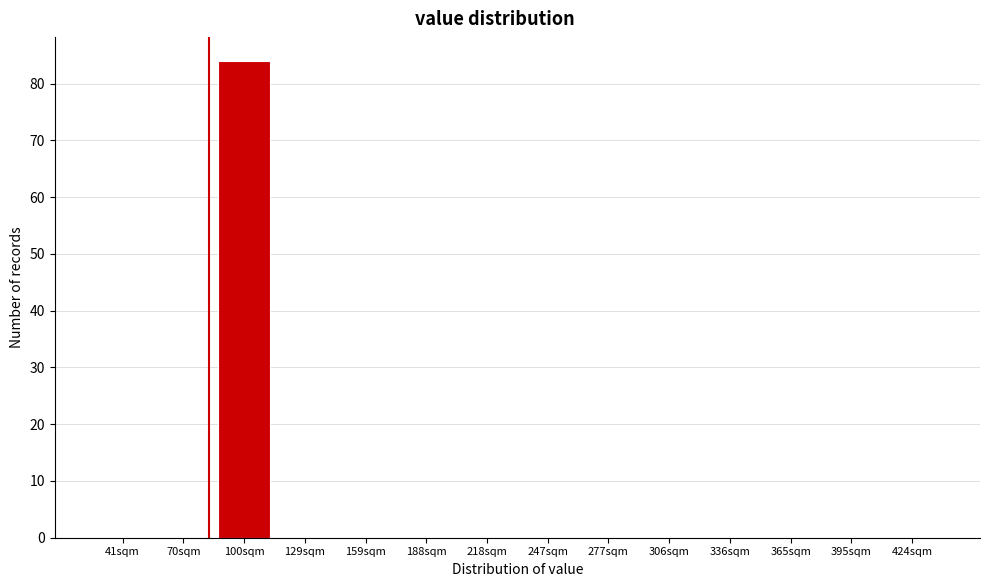

Reading left to right, what are all the values shown in this chart?

41sqm=0	70sqm=0	100sqm=84	129sqm=0	159sqm=0	188sqm=0	218sqm=0	247sqm=0	277sqm=0	306sqm=0	336sqm=0	365sqm=0	395sqm=0	424sqm=0